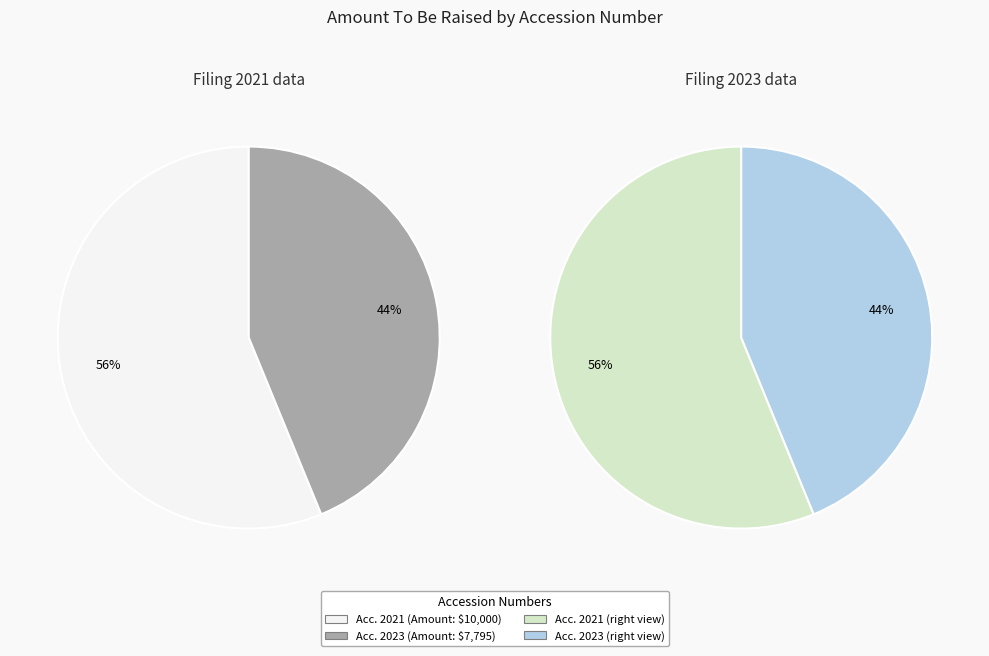

True or false: 0001887603-21-000002 accounts for 43% of the total.

False